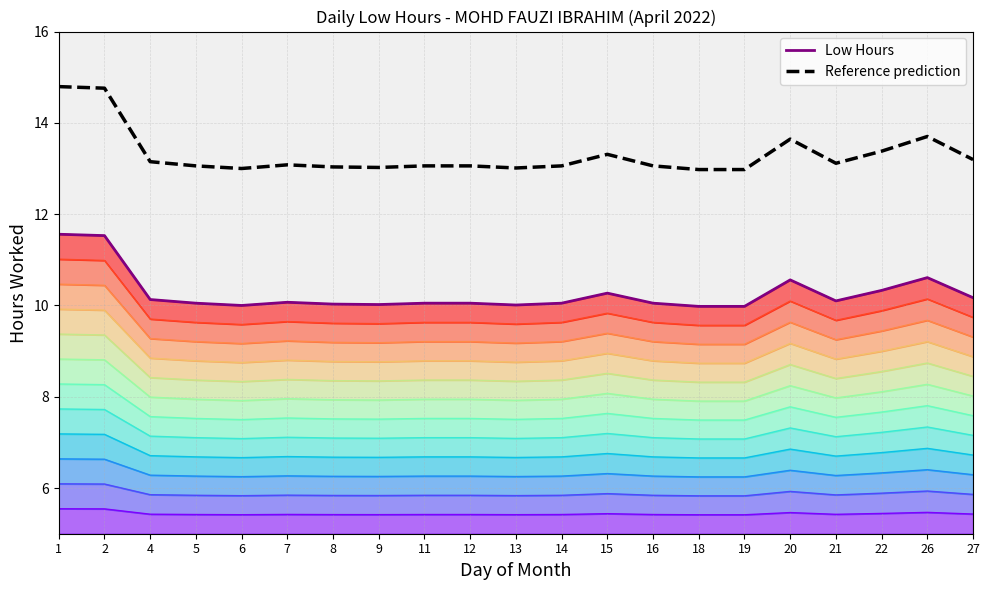

What is the sum of all Low Hours values?

215.6